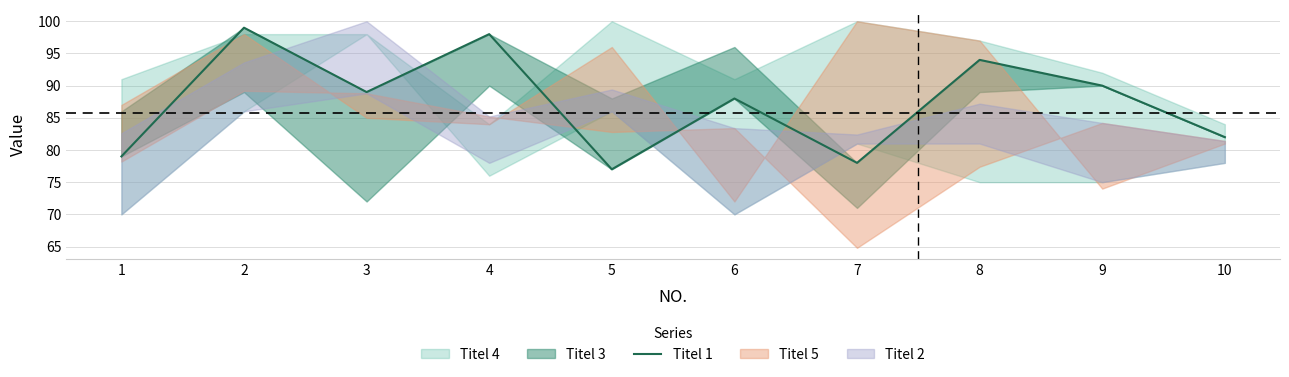

List the labels in order of value, smallest first.

5, 7, 1, 10, 6, 3, 9, 8, 4, 2